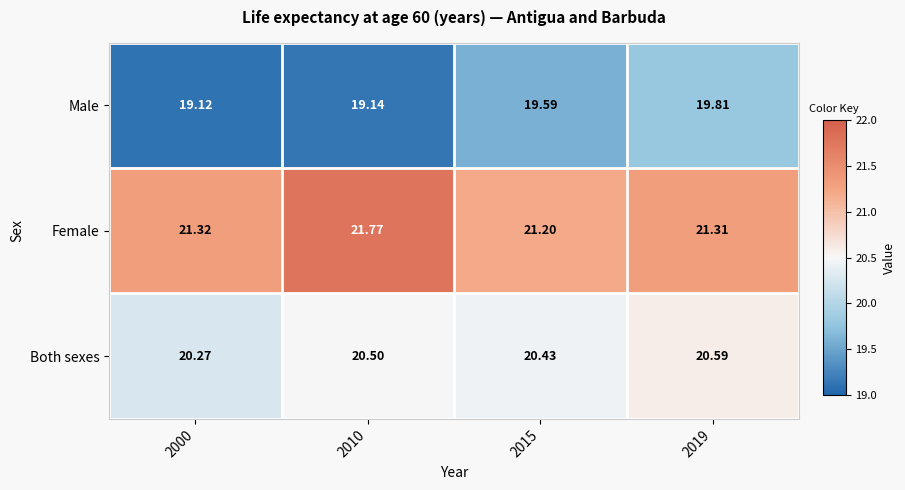

List the series in order of their overall mean, highest first.

Female, Both sexes, Male